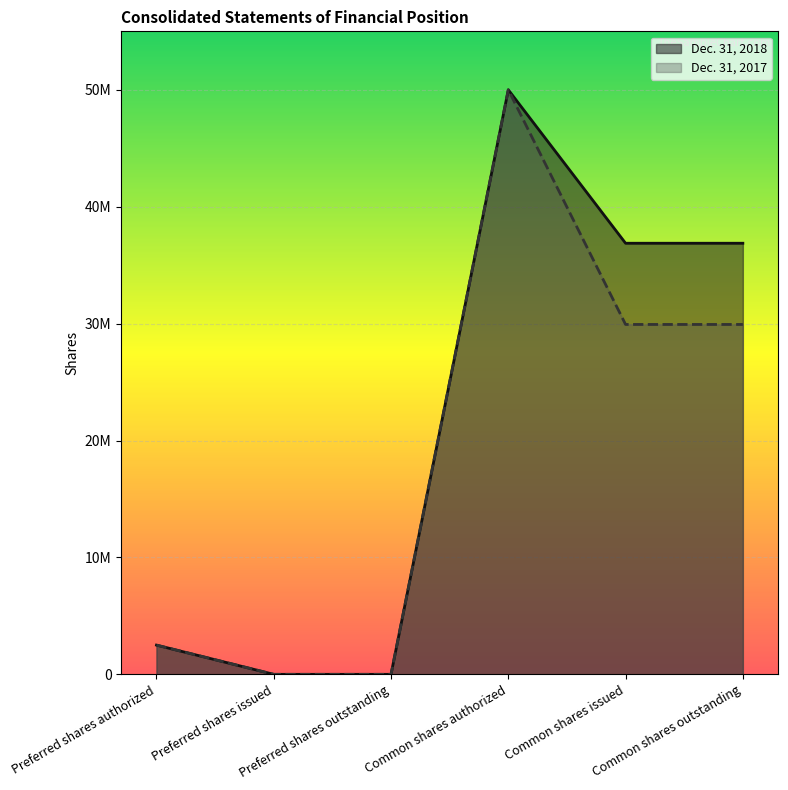

The Dec. 31, 2018 series shows -17354911 at Preferred shares issued. True or false?

False